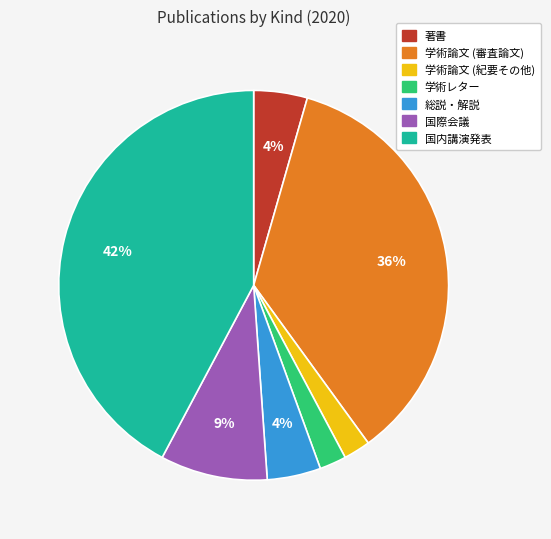

How many slices are in this pie chart?

7